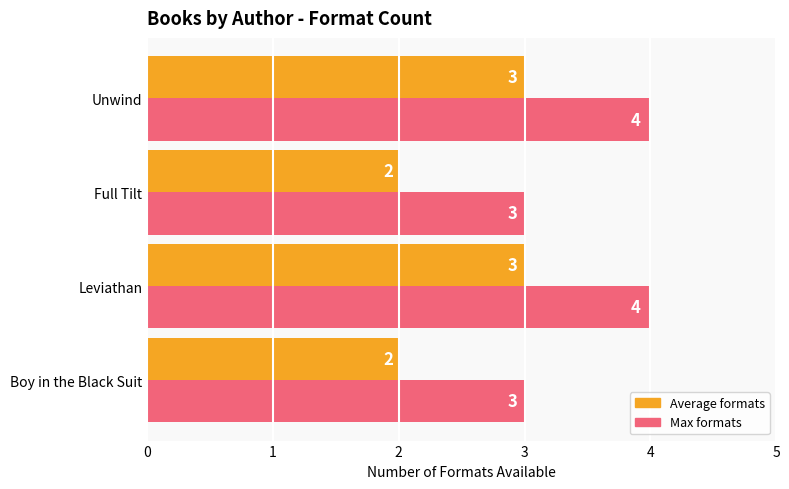

What is the sum of all Average formats values?

10